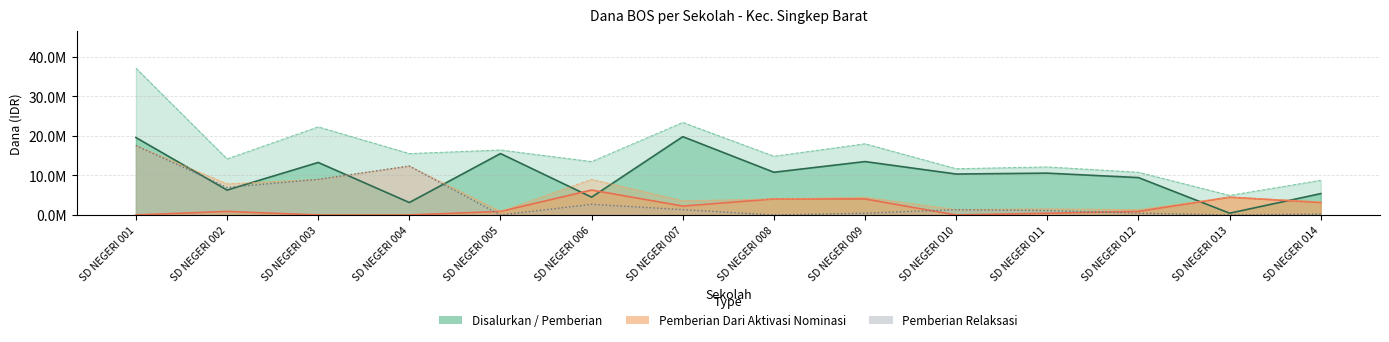

What value does the Pemberian Relaksasi series have at SD NEGERI 010?

1350000